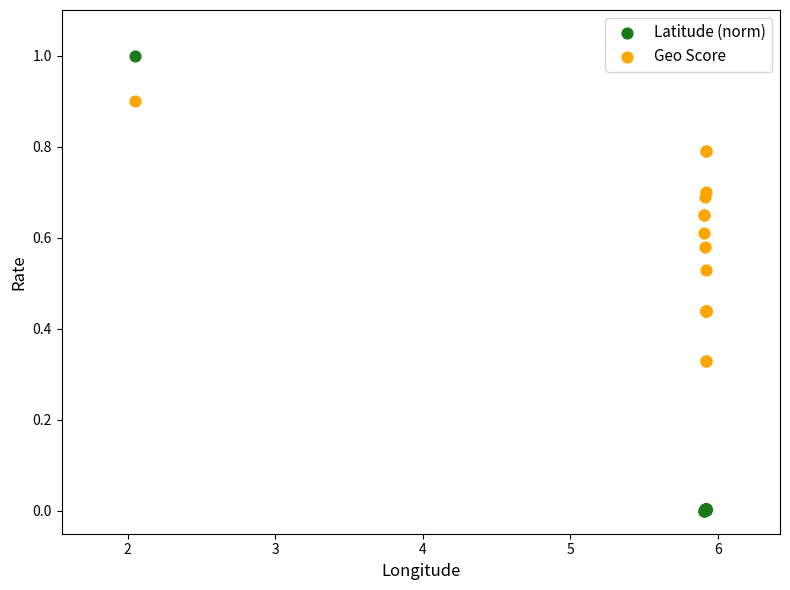

Which series contains the lowest Y value?

Latitude (norm)